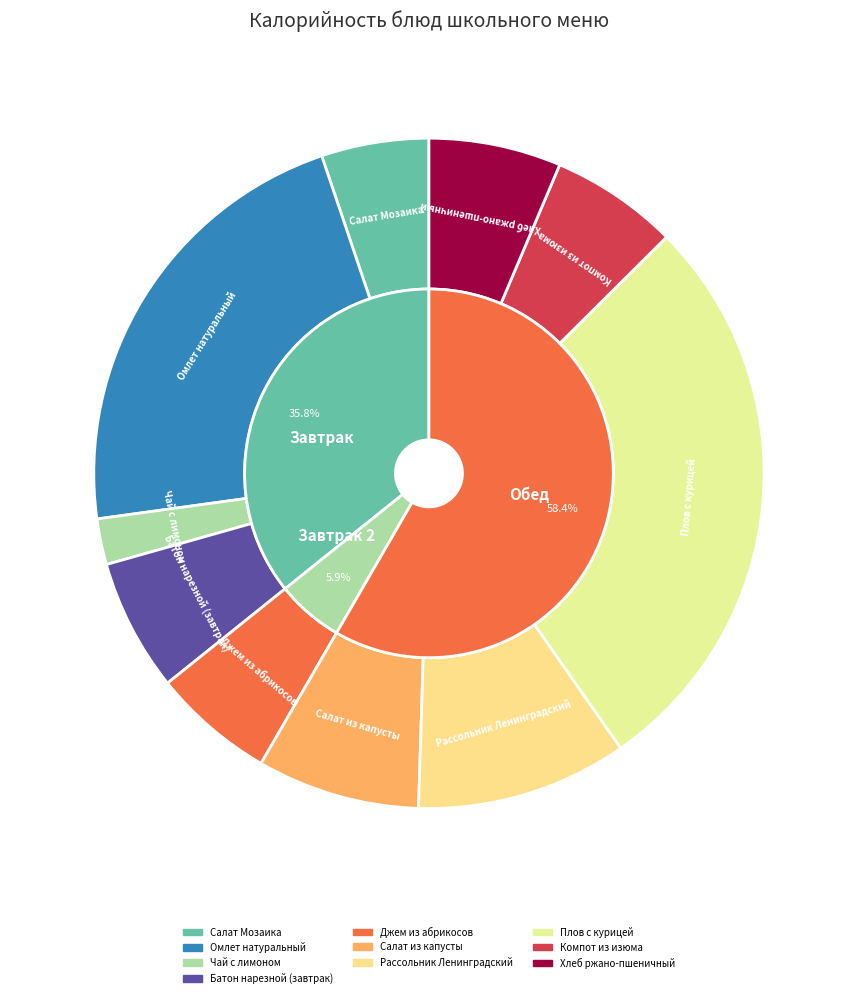

To the nearest percent, what is the combined percentage of Чай с лимоном and Батон нарезной (завтрак)?

9%